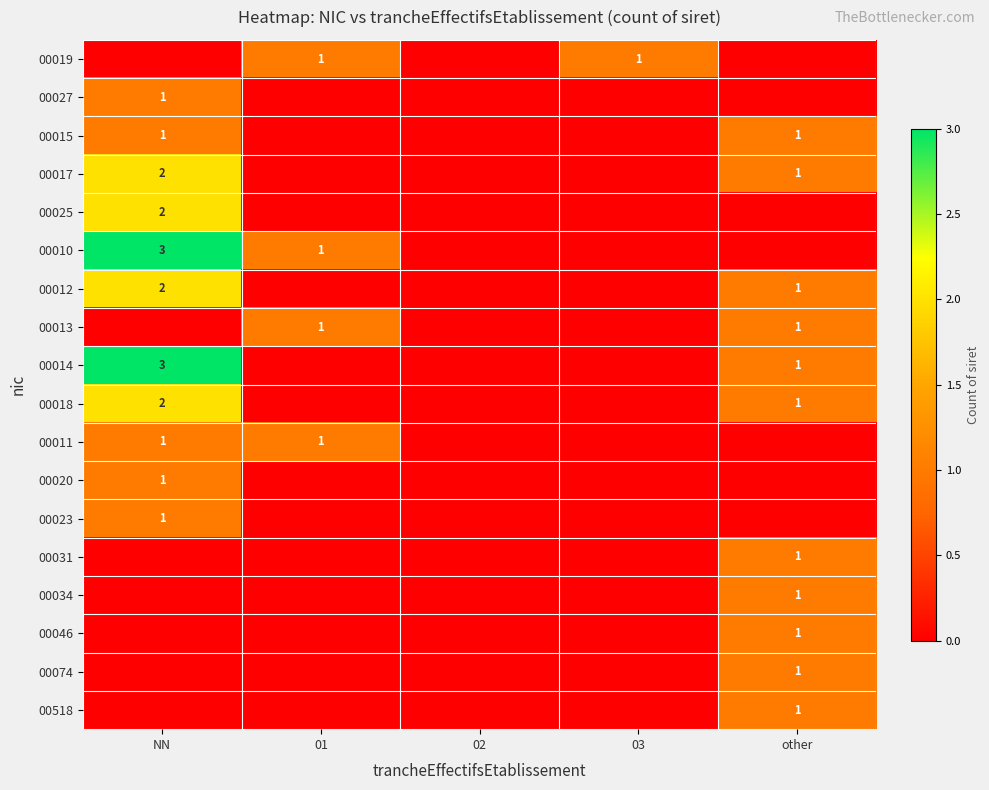

The value of 00025 at NN is 1. True or false?

False